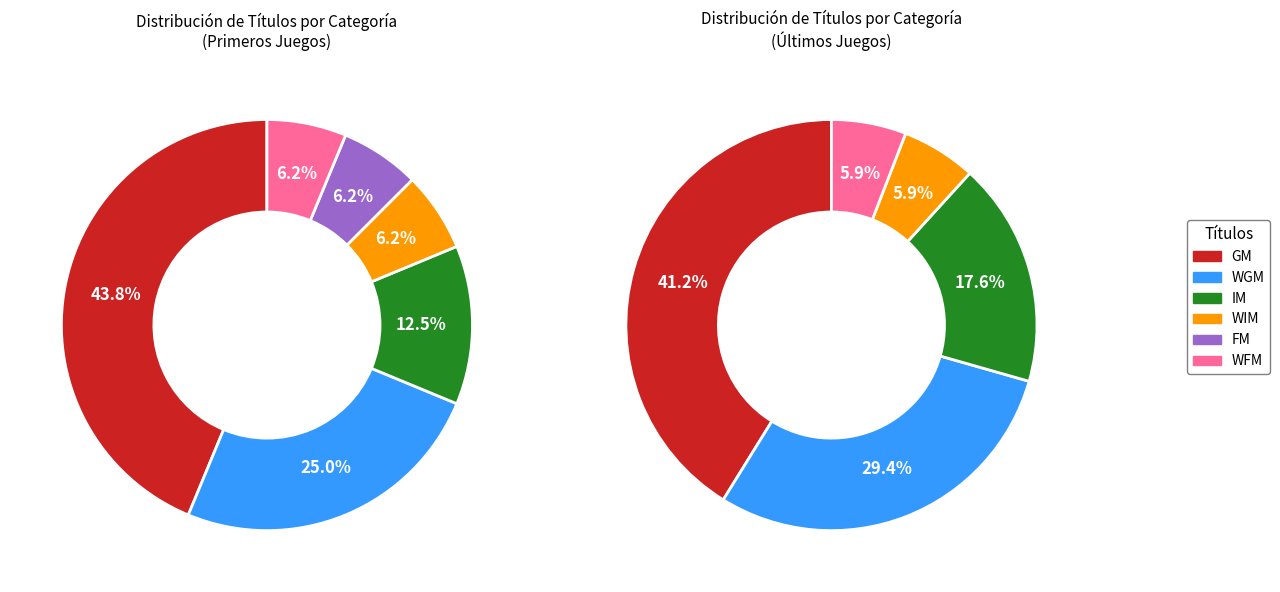

What is the change in value from FM to WIM?

+1